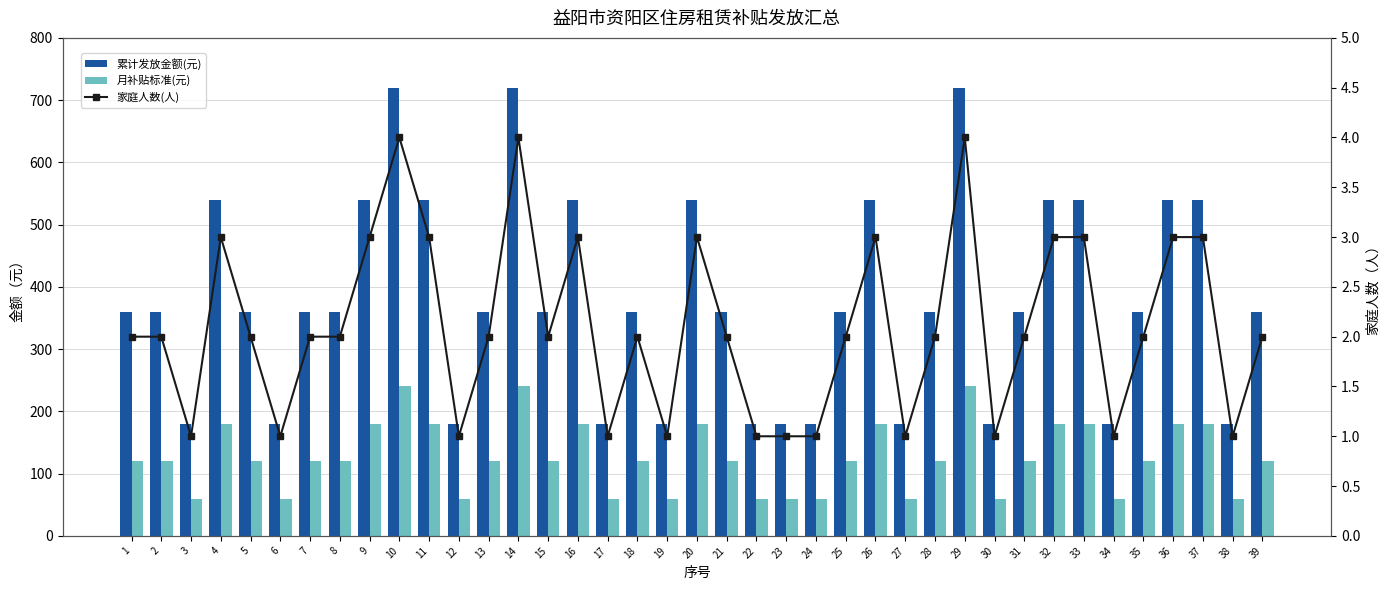

At which label does 累计发放金额(元) reach its minimum?

3